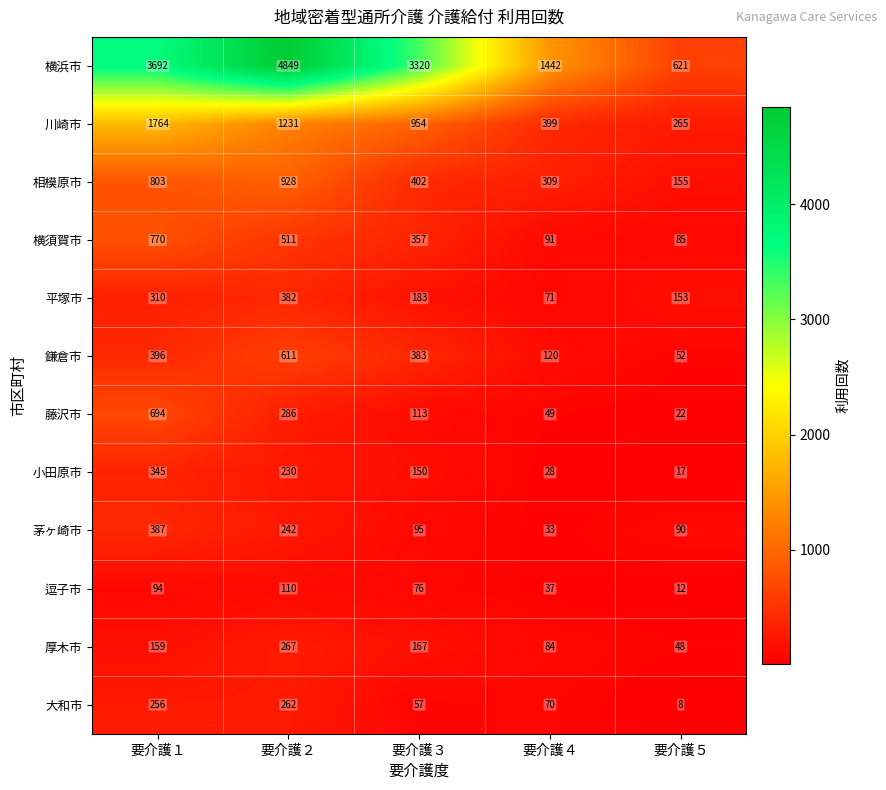

The value of 茅ヶ崎市 at 要介護３ is 43. True or false?

False